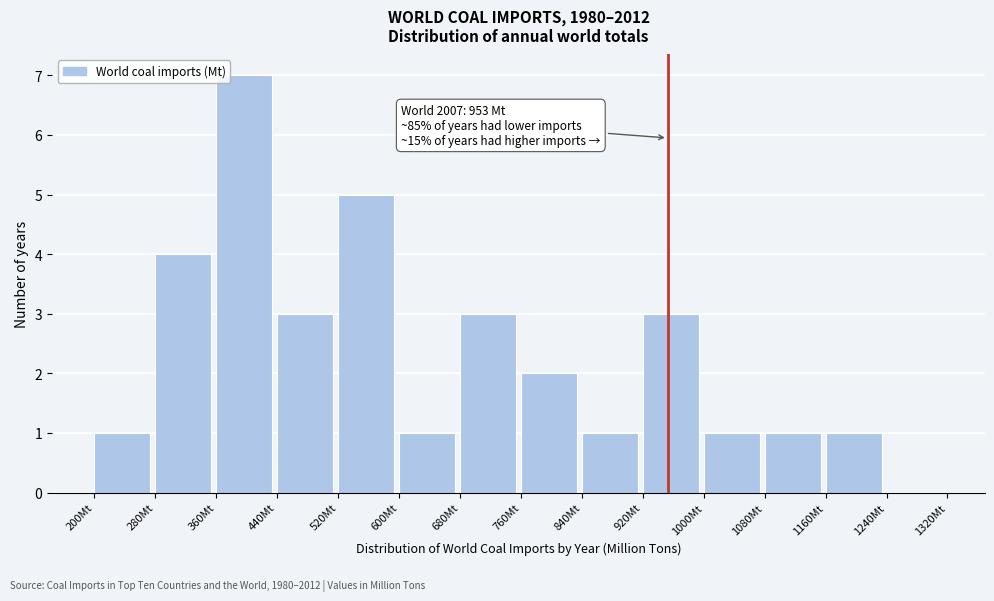

Over which range of the x-axis is the bar tallest?

360 to 440